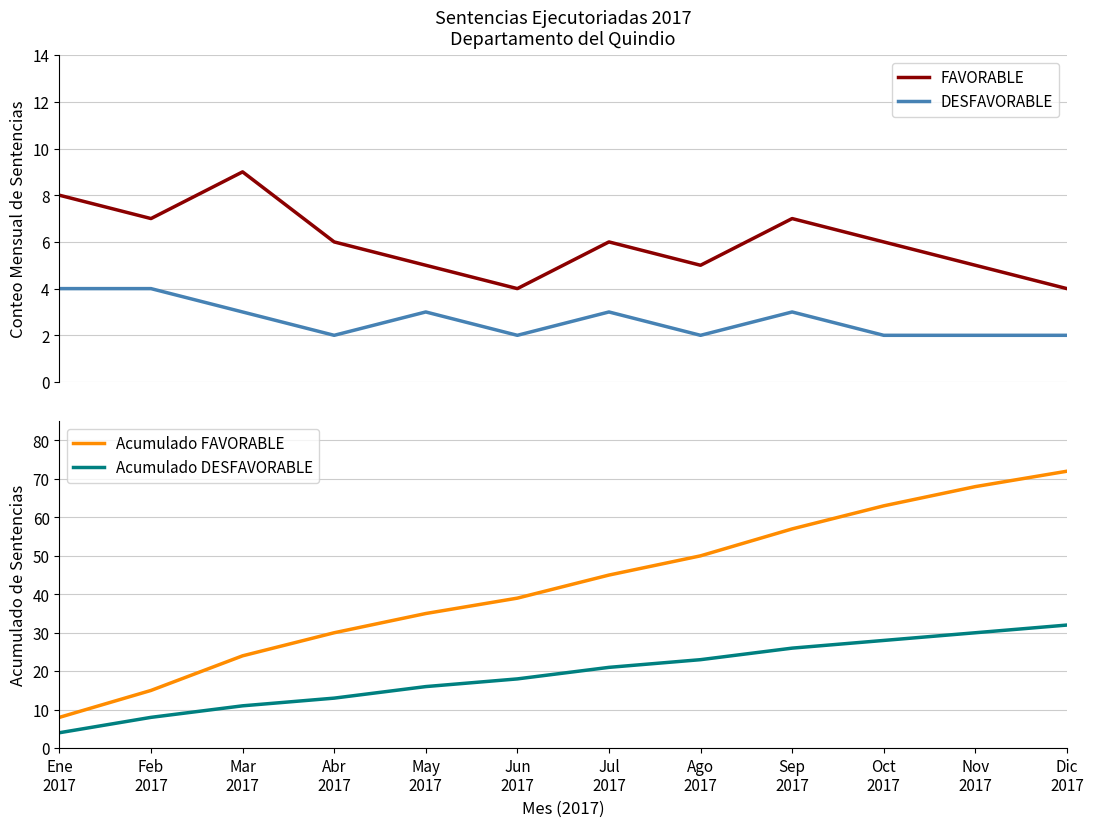

Which has a higher value, Ene
2017 or Nov
2017?

Ene
2017